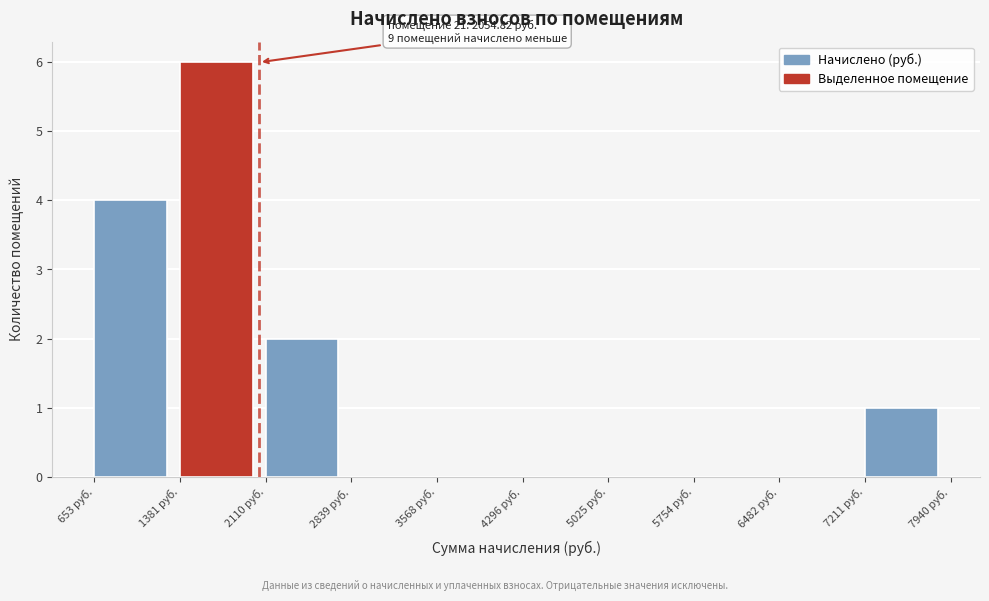

Which range on the x-axis has the tallest bar?

1400 to 2100